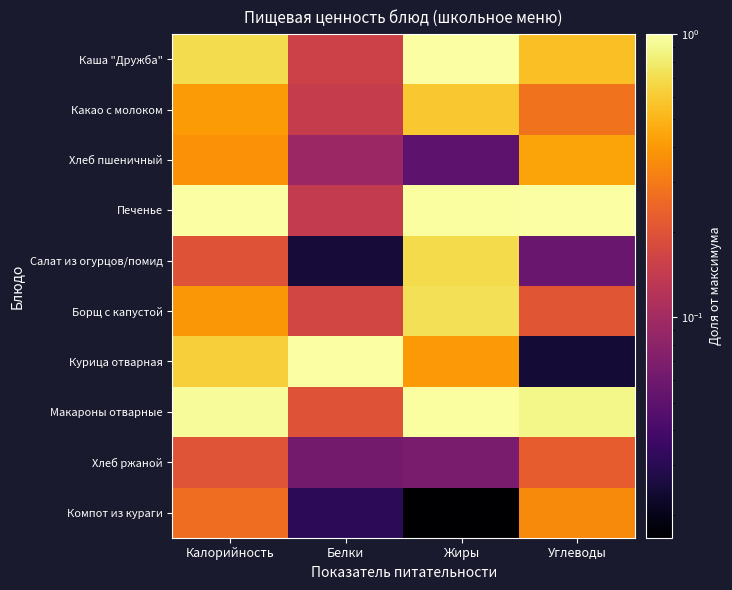

Reading left to right, transcribe all the data shown in this chart.

Каша "Дружба": Калорийность=0.7	Белки=0.2	Жиры=1.0	Углеводы=0.6
Какао с молоком: Калорийность=0.4	Белки=0.1	Жиры=0.6	Углеводы=0.3
Хлеб пшеничный: Калорийность=0.4	Белки=0.1	Жиры=0.0	Углеводы=0.4
Печенье: Калорийность=1.0	Белки=0.1	Жиры=1.0	Углеводы=1.0
Салат из огурцов/помид: Калорийность=0.2	Белки=0.0	Жиры=0.7	Углеводы=0.1
Борщ с капустой: Калорийность=0.4	Белки=0.2	Жиры=0.7	Углеводы=0.2
Курица отварная: Калорийность=0.6	Белки=1.0	Жиры=0.4	Углеводы=0.0
Макароны отварные: Калорийность=0.9	Белки=0.2	Жиры=1.0	Углеводы=0.9
Хлеб ржаной: Калорийность=0.2	Белки=0.1	Жиры=0.1	Углеводы=0.2
Компот из кураги: Калорийность=0.3	Белки=0.0	Жиры=0.0	Углеводы=0.3